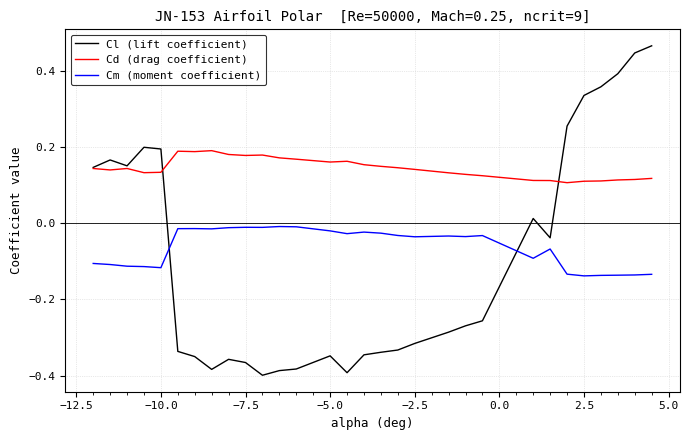

In Cd (drag coefficient), how many points are higher than both neighbors (excluding endpoints)?

5